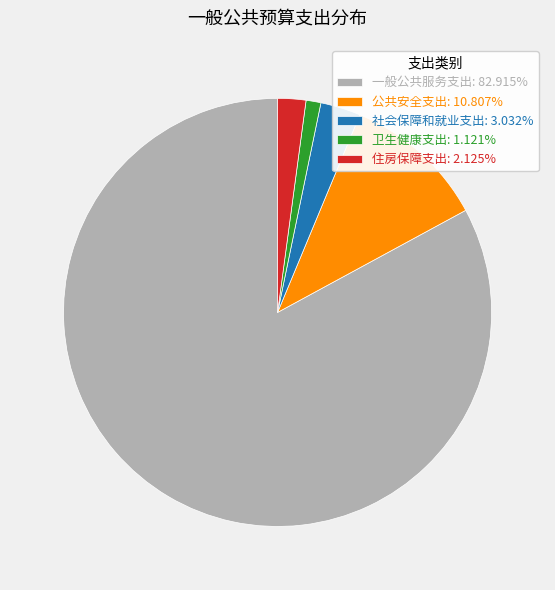

Which slice is the smallest?

卫生健康支出